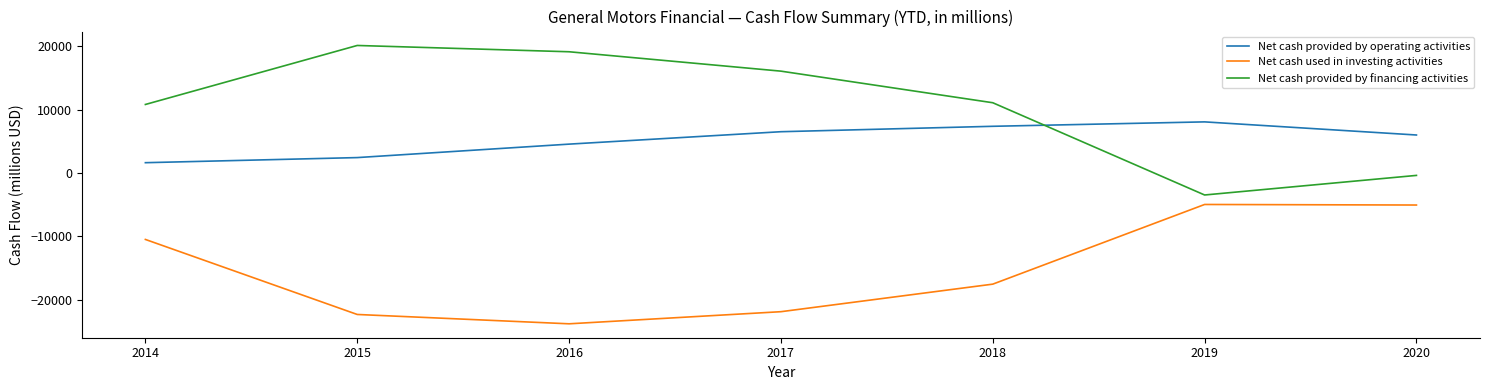

Is the value of Net cash provided by operating activities at 2016 greater than the value of Net cash provided by financing activities at 2018?

No